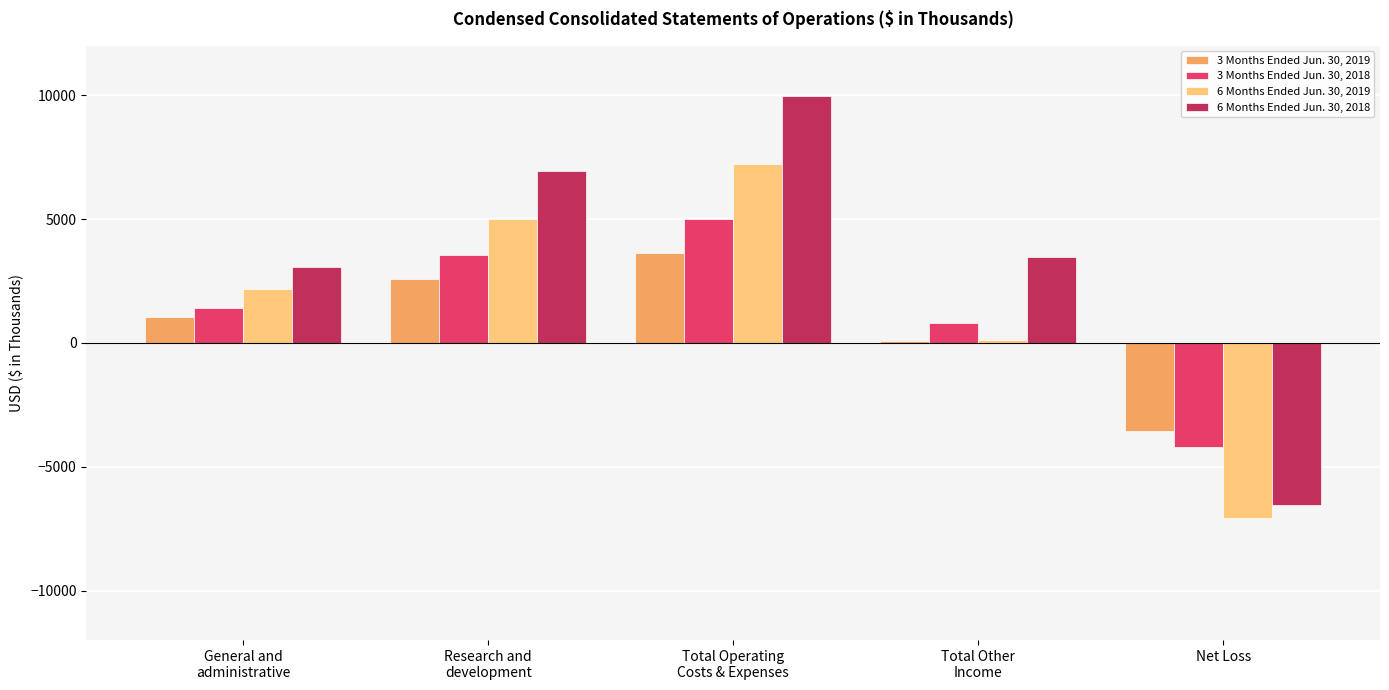

Reading left to right, what are all the values shown in this chart?

3 Months Ended Jun. 30, 2019: 1044	2594	3638	80	-3558
3 Months Ended Jun. 30, 2018: 1431	3572	5003	789	-4214
6 Months Ended Jun. 30, 2019: 2199	5012	7211	125	-7086
6 Months Ended Jun. 30, 2018: 3051	6942	9993	3453	-6540